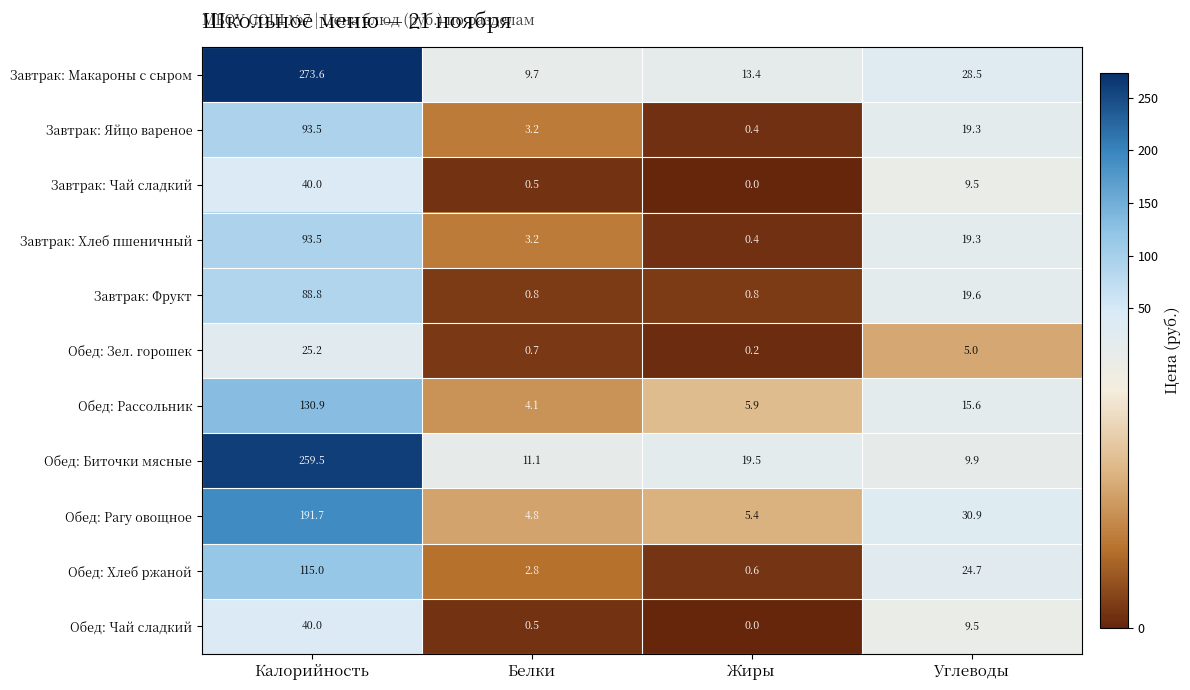

What is the sum of the Завтрак: Макароны с сыром values at Углеводы and Жиры?

41.9